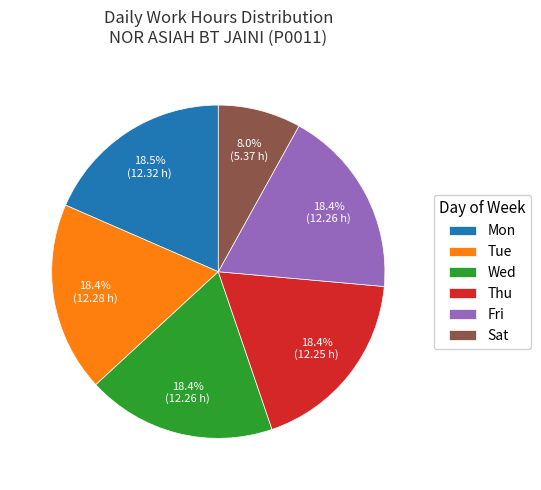

Is there any slice that represents more than half of the pie?

No